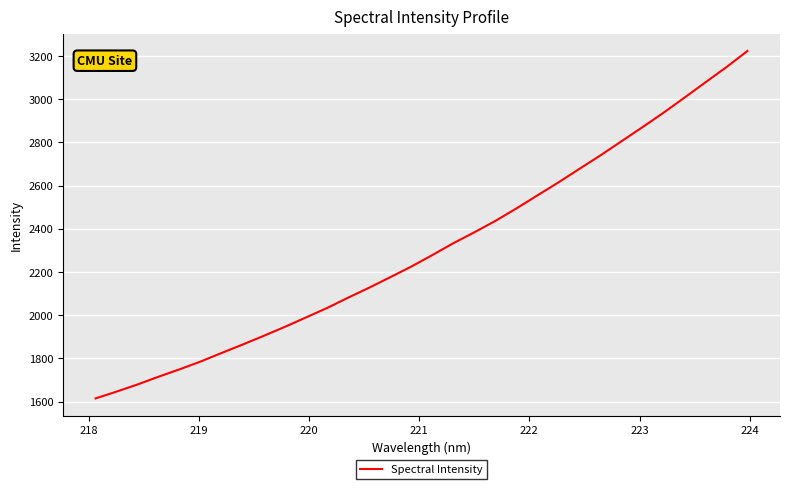

What is the difference between the maximum and minimum values?

1608.7